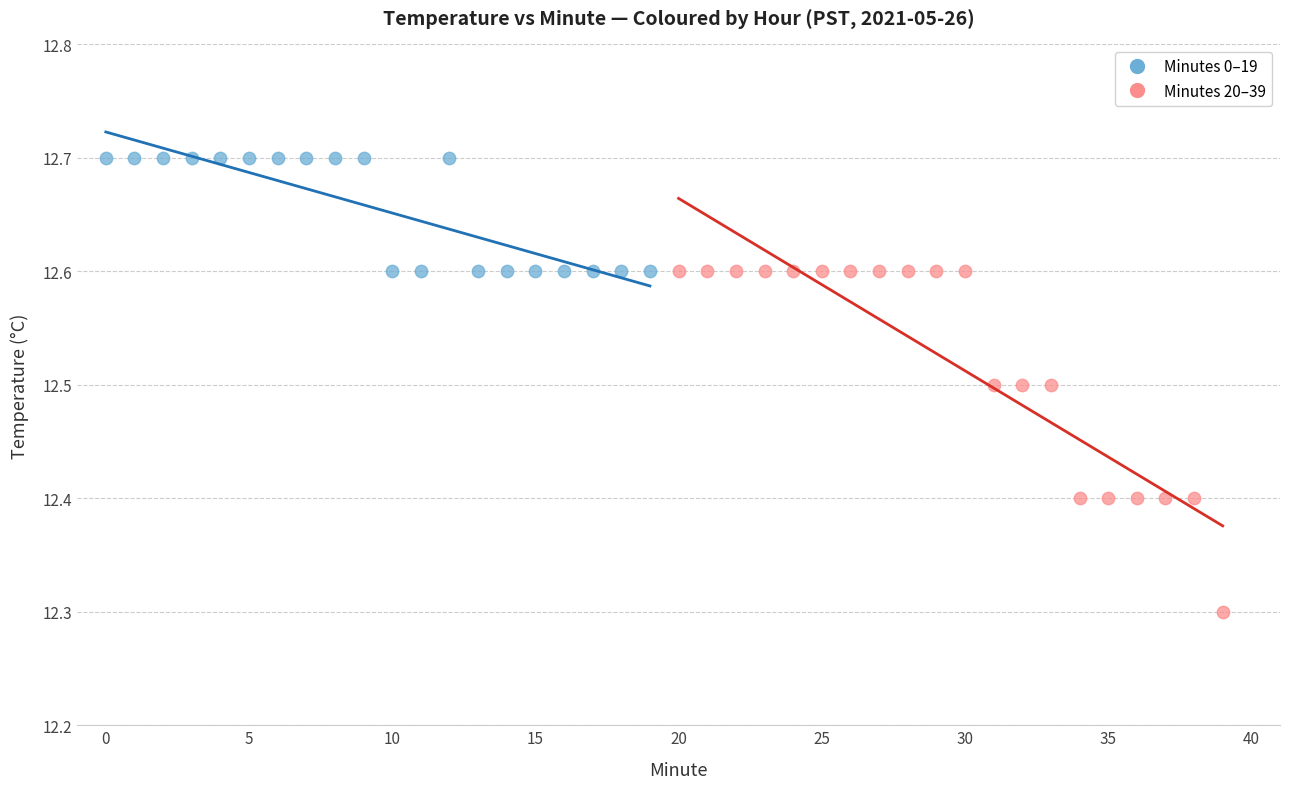

Which series reaches the minimum Y coordinate?

Minutes 20–39